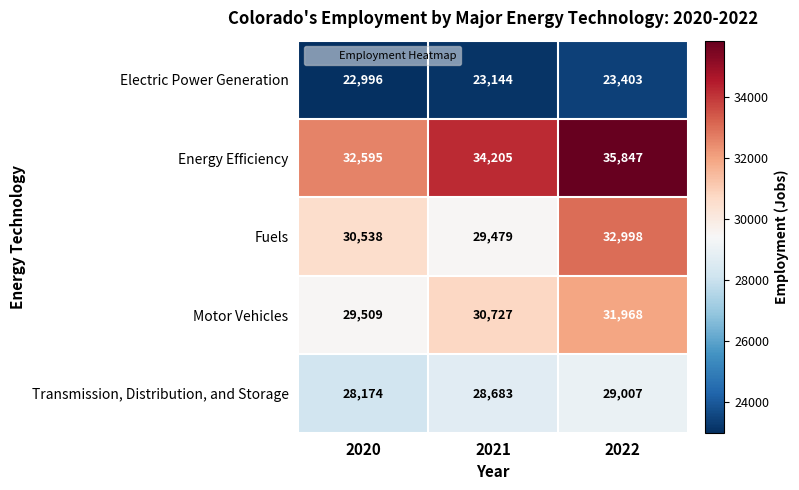

Reading left to right, extract all data points from this chart.

Electric Power Generation: 22996	23144	23403
Energy Efficiency: 32595	34205	35847
Fuels: 30538	29479	32998
Motor Vehicles: 29509	30727	31968
Transmission, Distribution, and Storage: 28174	28683	29007